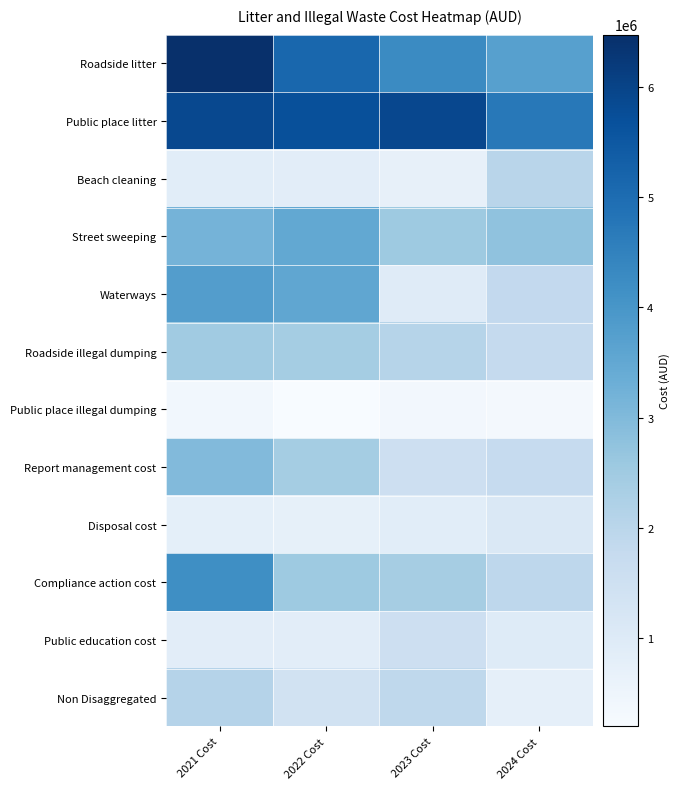

Which has a higher value, 2022 Cost or 2021 Cost?

2021 Cost